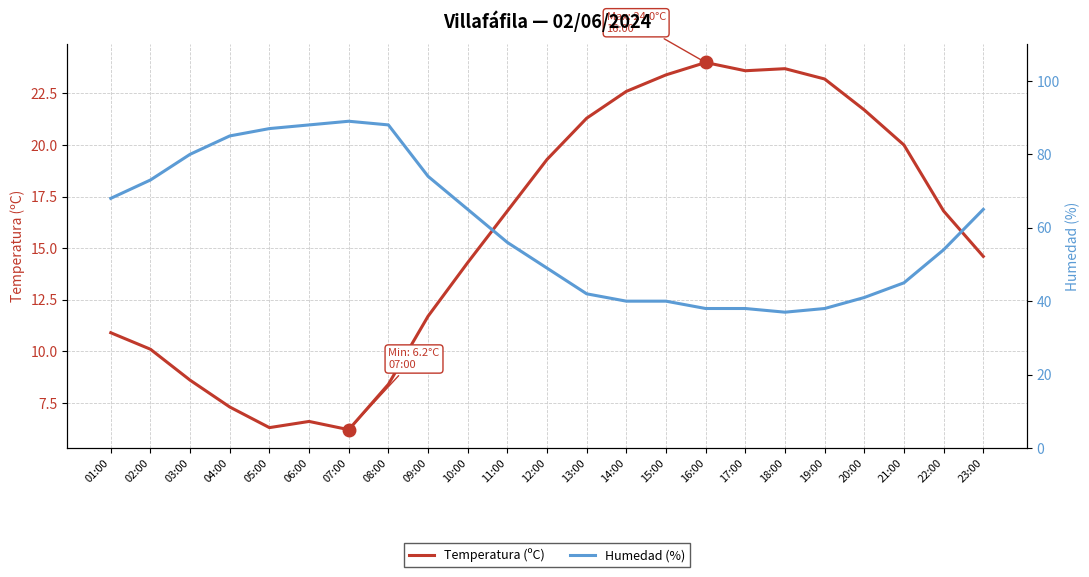

How many series are shown in this chart?

2